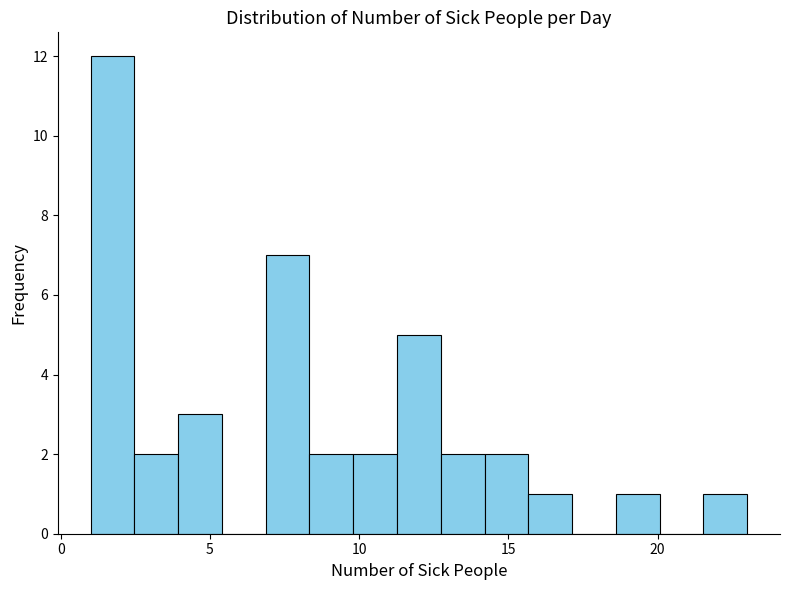

Read against the x-axis, roughly where is the centre of the tallest bar?

1.5